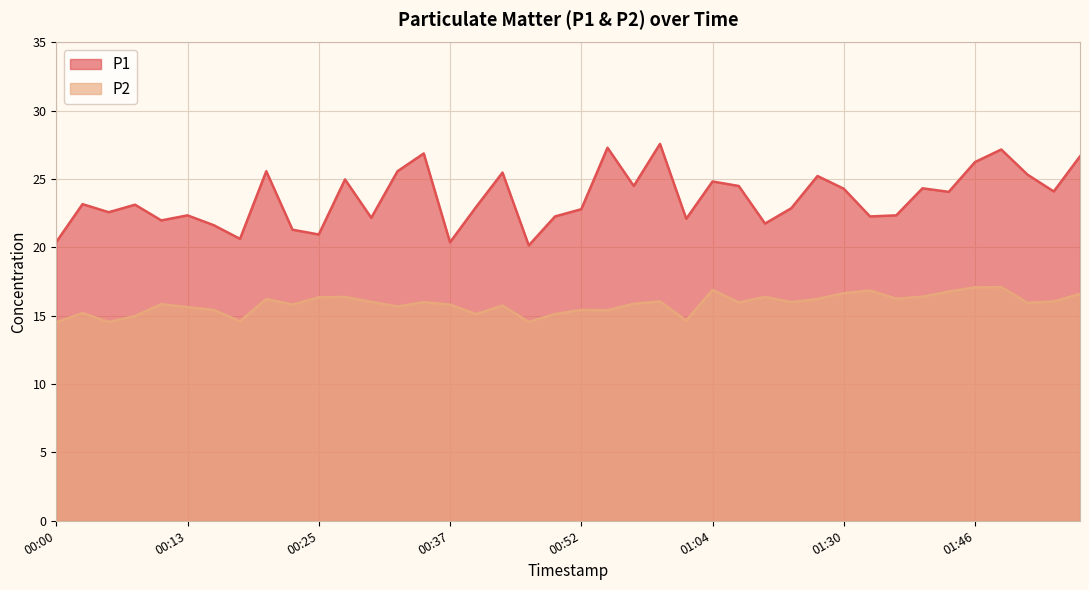

Which series has the widest spread of values?

P1